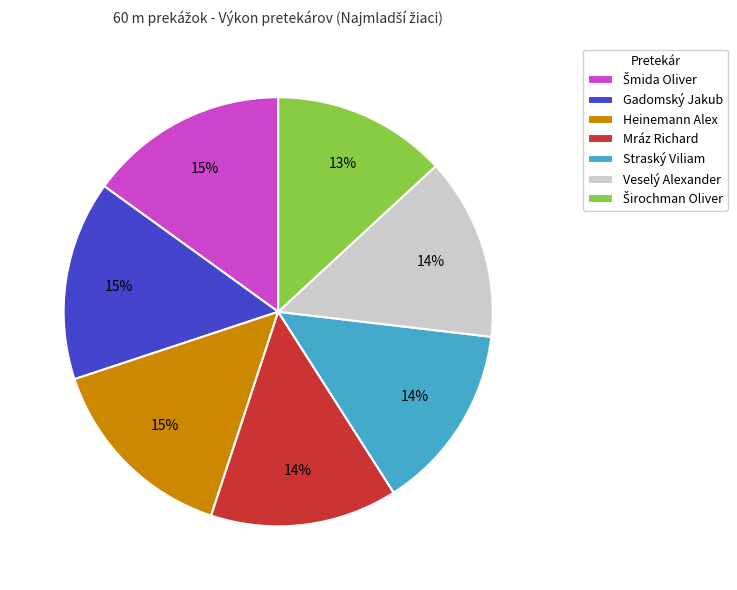

Does Heinemann Alex represent more than half of the total?

No